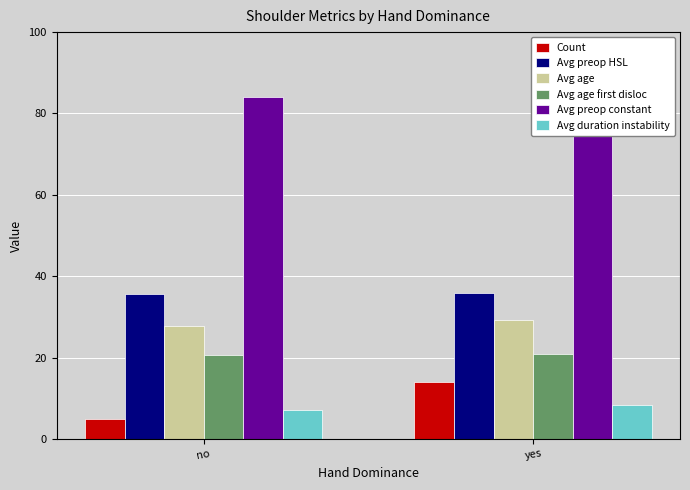

What is the sum of all Avg preop constant values?

164.1